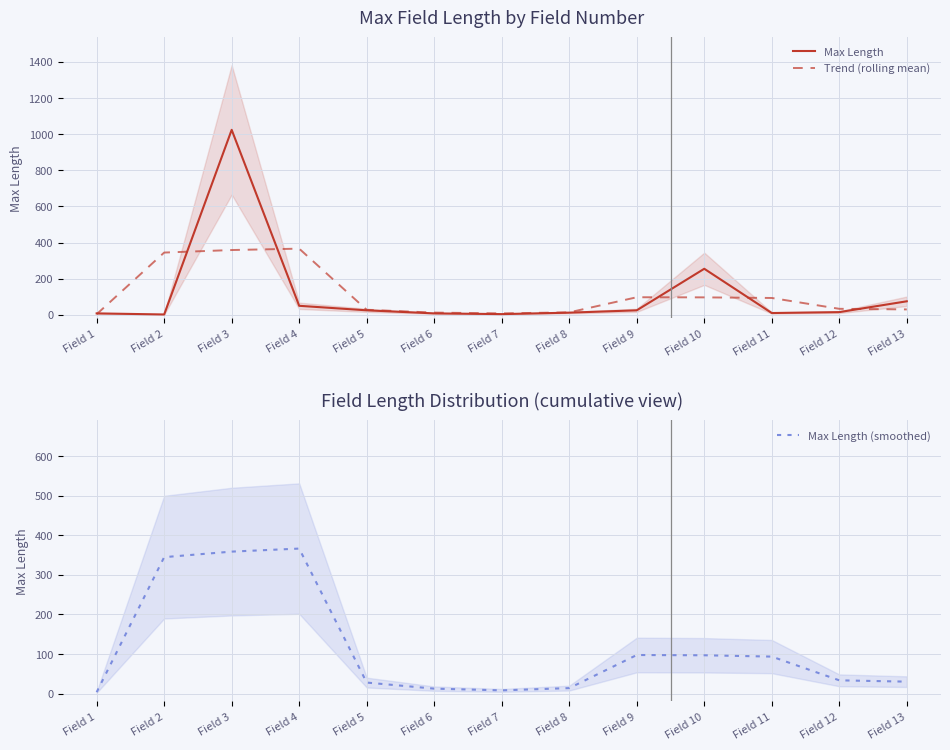

What is the total value across all series at Field 4?

782.7